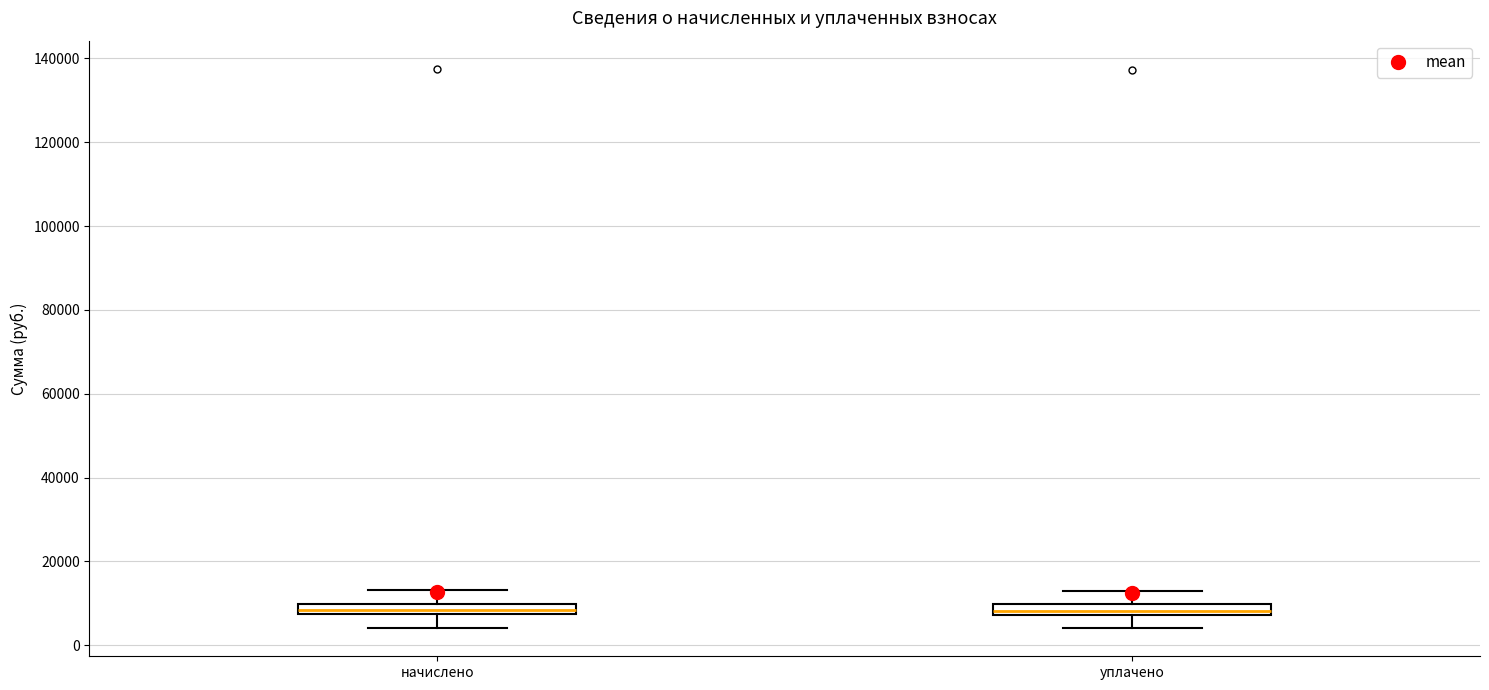

Where is the upper edge of the box for уплачено on the y-axis? The values are not printed on the chart, so give them approximately, as read against the axis.

10000